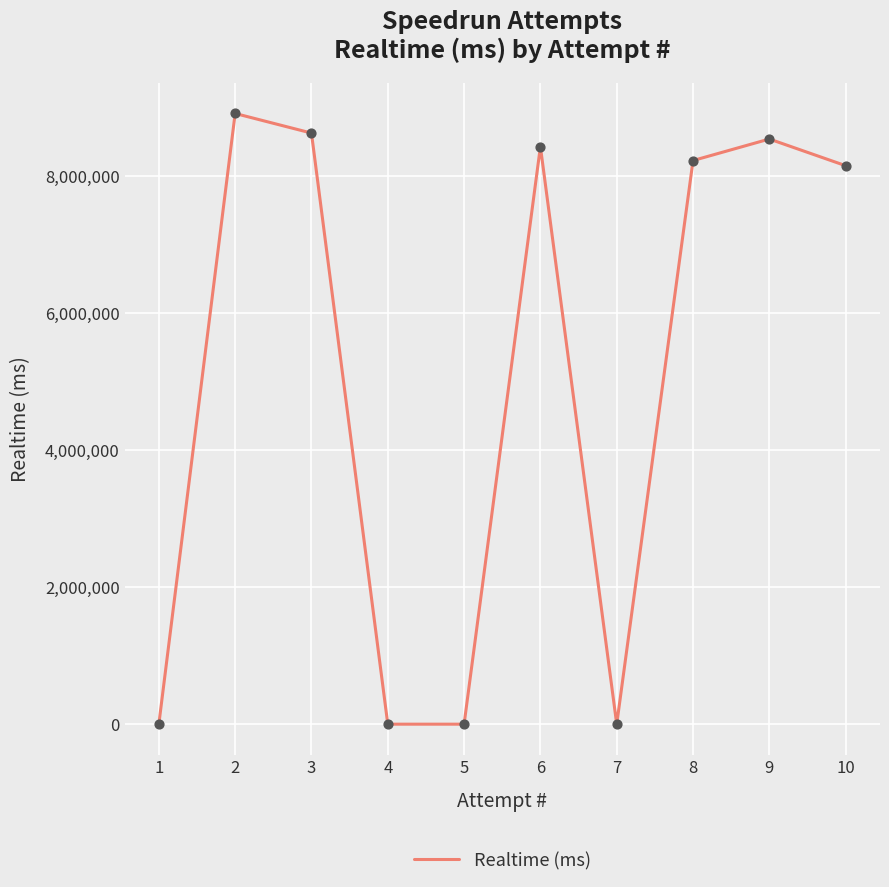

What is the change in value from 10 to 1?

-8146094